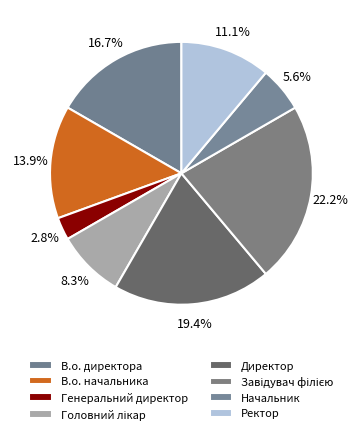

To the nearest percent, what percentage of the pie is В.о. директора?

17%